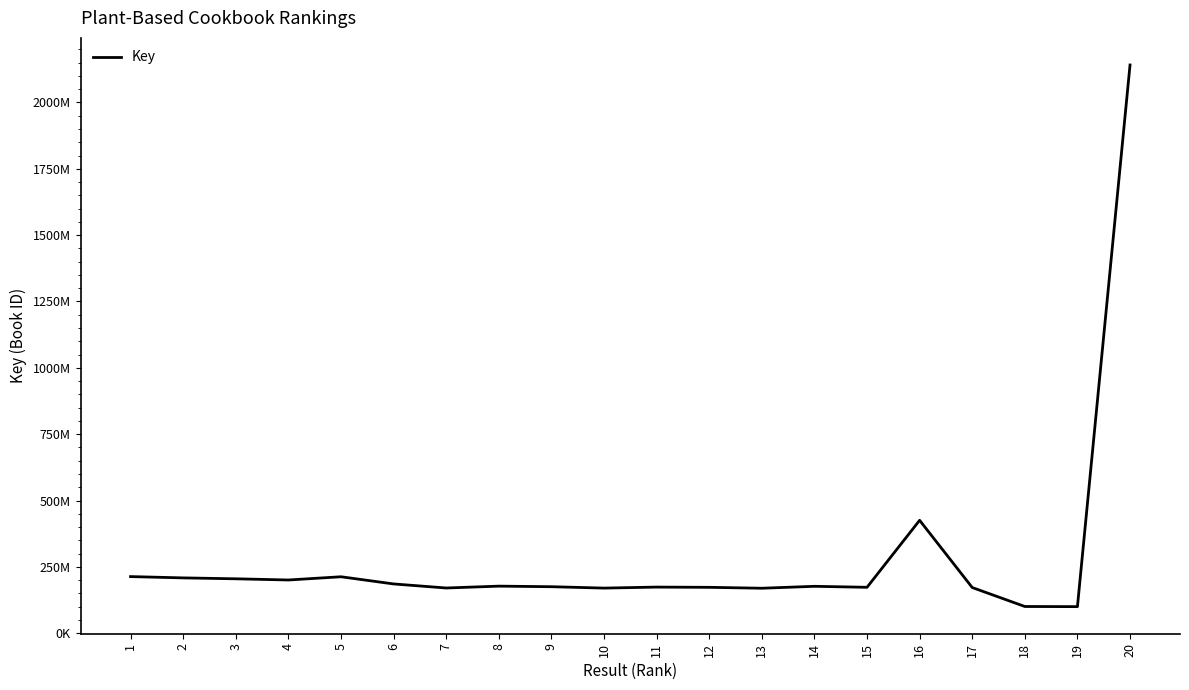

Does the chart display data point markers on the line(s)?

No